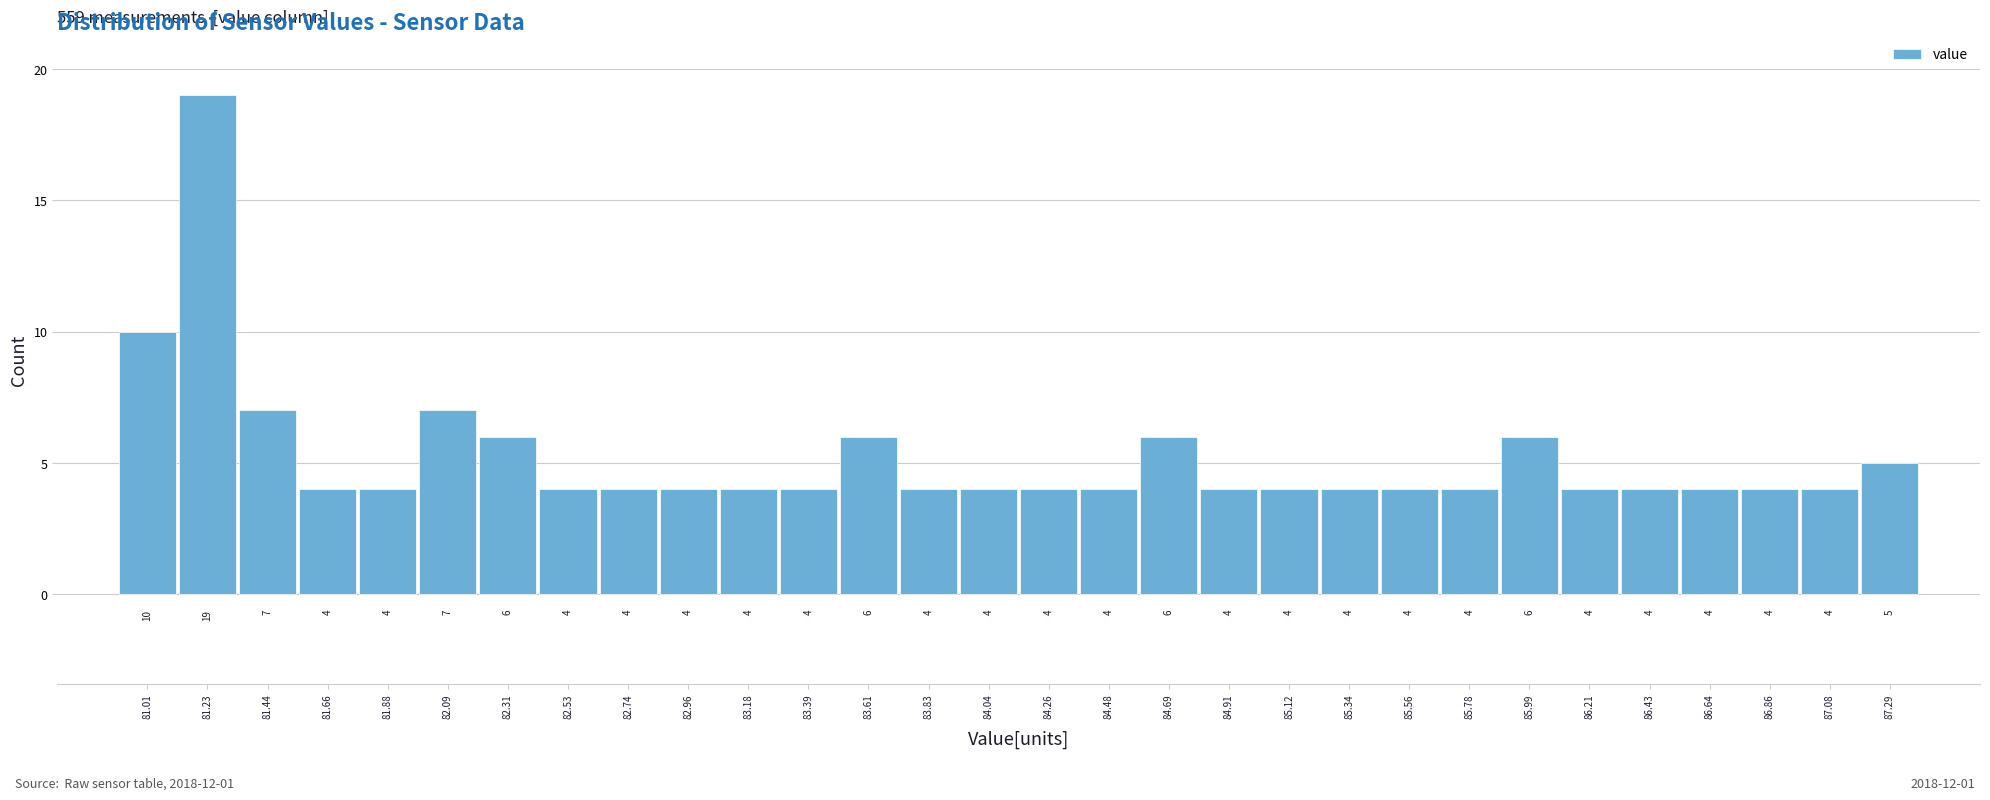

Reading left to right, list every bar in this chart as the range it spans on the x-axis followed by its height. The bar edges are not printed on the chart, so give them approximately, as read against the axis.

80.90 to 81.10: 10
81.10 to 81.35: 19
81.35 to 81.55: 7
81.55 to 81.75: 4
81.75 to 82.00: 4
82.00 to 82.20: 7
82.20 to 82.40: 6
82.40 to 82.65: 4
82.65 to 82.85: 4
82.85 to 83.05: 4
83.05 to 83.30: 4
83.30 to 83.50: 4
83.50 to 83.70: 6
83.70 to 83.95: 4
83.95 to 84.15: 4
84.15 to 84.35: 4
84.35 to 84.60: 4
84.60 to 84.80: 6
84.80 to 85.00: 4
85.00 to 85.25: 4
85.25 to 85.45: 4
85.45 to 85.65: 4
85.65 to 85.90: 4
85.90 to 86.10: 6
86.10 to 86.30: 4
86.30 to 86.55: 4
86.55 to 86.75: 4
86.75 to 86.95: 4
86.95 to 87.20: 4
87.20 to 87.40: 5